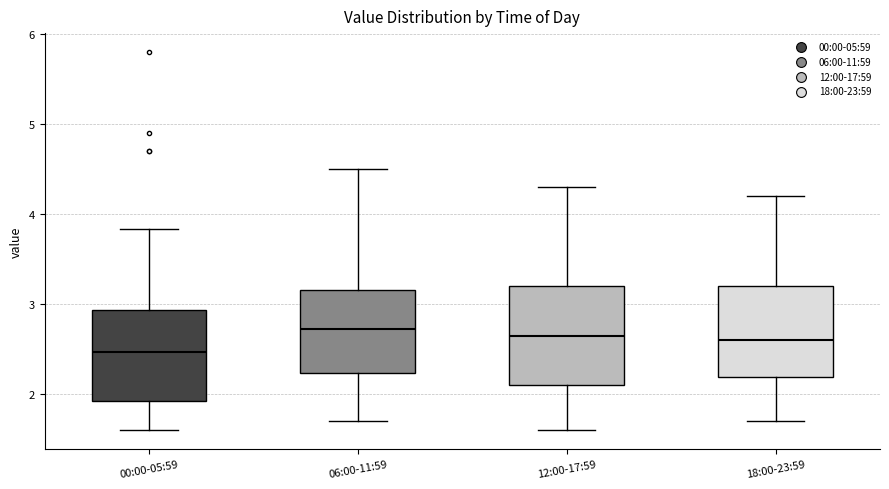

Where does the upper whisker of the box for 12:00-17:59 end on the y-axis? The values are not printed on the chart, so give them approximately, as read against the axis.

4.3